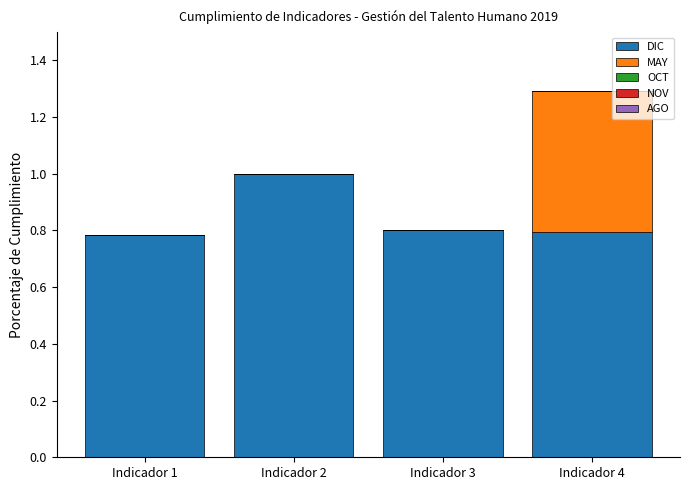

At which category is the sum across all series the highest?

Indicador 4